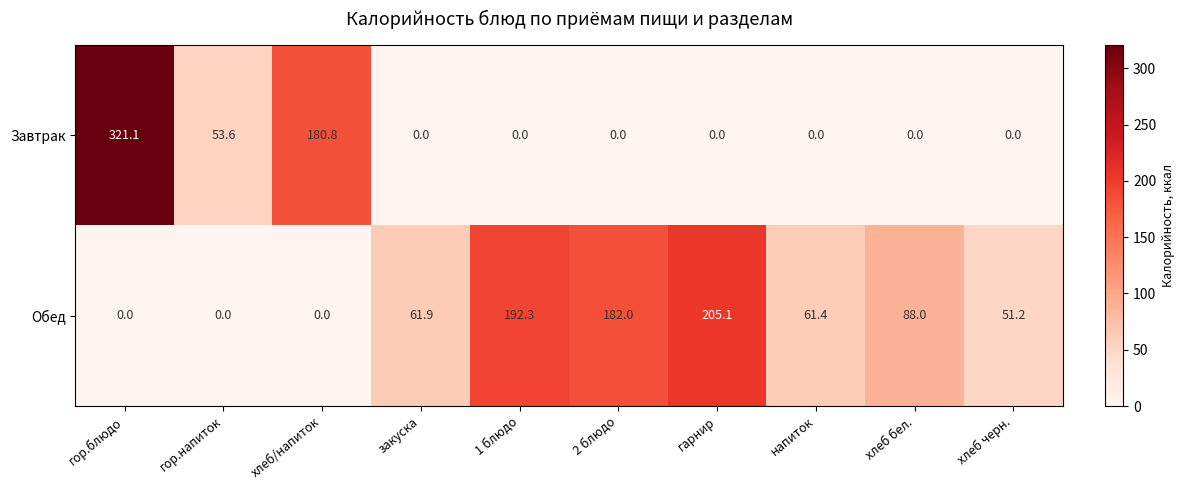

What is the greatest value displayed?

321.1